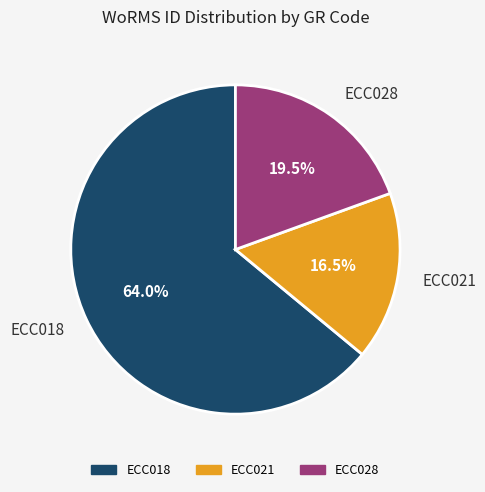

What is the ratio of the value at ECC021 to the value at ECC018?

0.3